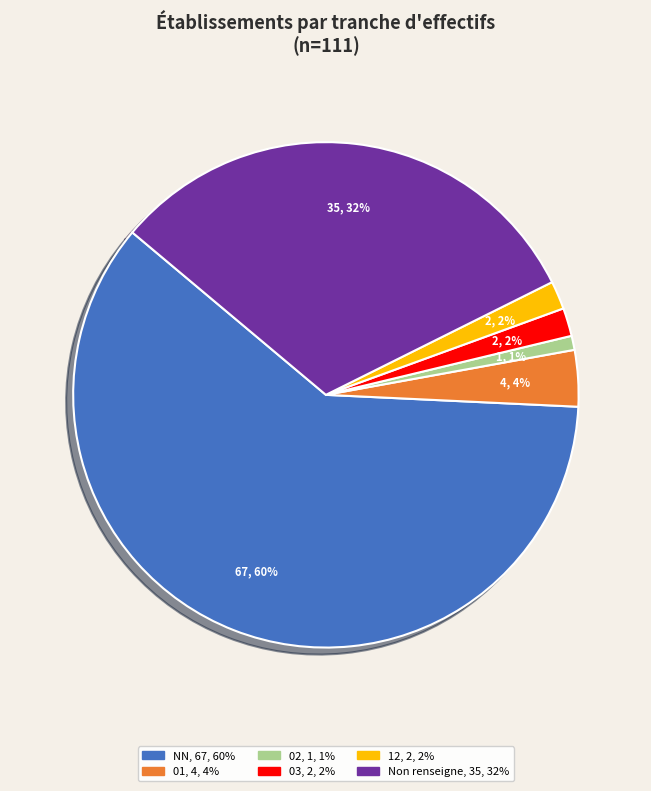

To the nearest percent, what is the average slice percentage?

17%